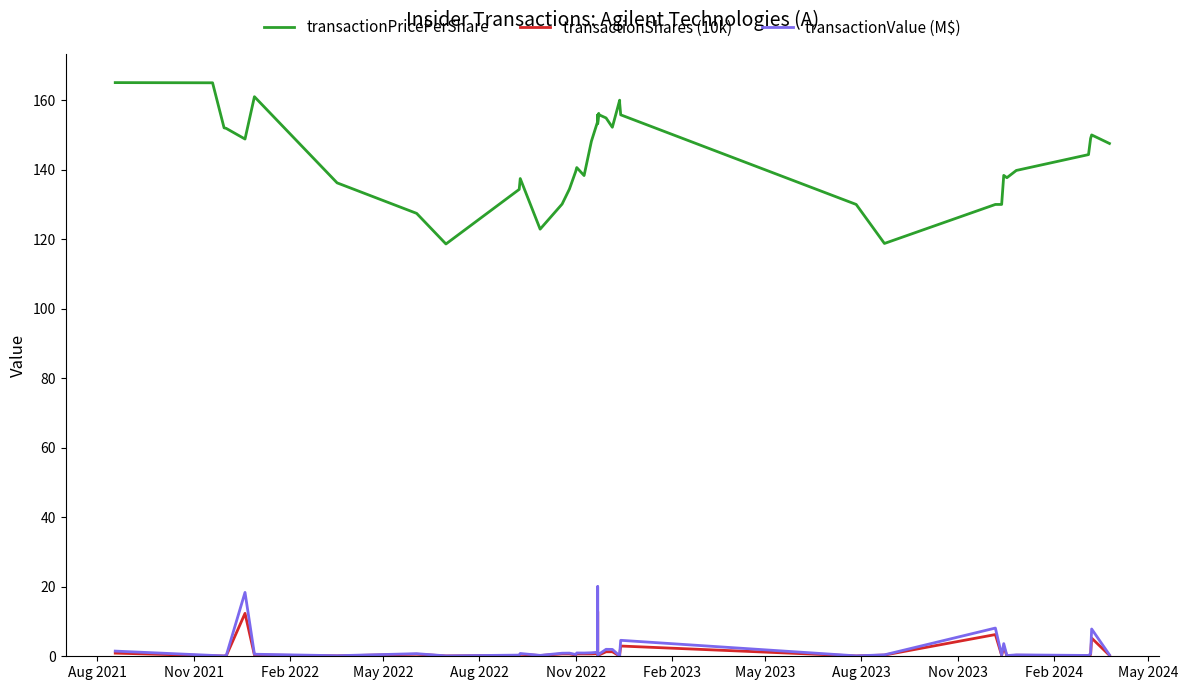

Reading left to right, list all the values displayed in this chart.

transactionPricePerShare: 165.1	165.0	152.0	152.0	151.9	148.8	161.0	136.2	127.4	118.6	134.3	137.4	122.9	130.1	134.4	139.5	140.6	138.3	148.2	153.9	155.7	153.2	156.2	155.8	154.9	152.2	160.0	159.2	155.8	130.0	118.8	130.0	130.0	138.4	137.7	139.8	144.3	149.0	150.0	147.5
transactionShares (10k): 0.9	0.1	0.1	0.1	0.1	12.3	0.4	0.1	0.6	0.1	0.3	0.6	0.2	0.7	0.7	0.4	0.7	0.7	0.7	0.8	12.9	0.3	0.5	0.4	1.3	1.3	0.1	0.4	3.0	0.1	0.3	6.2	0.3	2.6	0.1	0.3	0.2	0.5	5.2	0.3
transactionValue (M$): 1.5	0.2	0.1	0.1	0.1	18.4	0.6	0.2	0.7	0.1	0.3	0.8	0.3	0.9	0.9	0.5	1.0	0.9	1.0	1.2	20.0	0.4	0.7	0.6	2.0	2.0	0.1	0.6	4.6	0.1	0.4	8.1	0.4	3.6	0.2	0.4	0.2	0.7	7.8	0.4